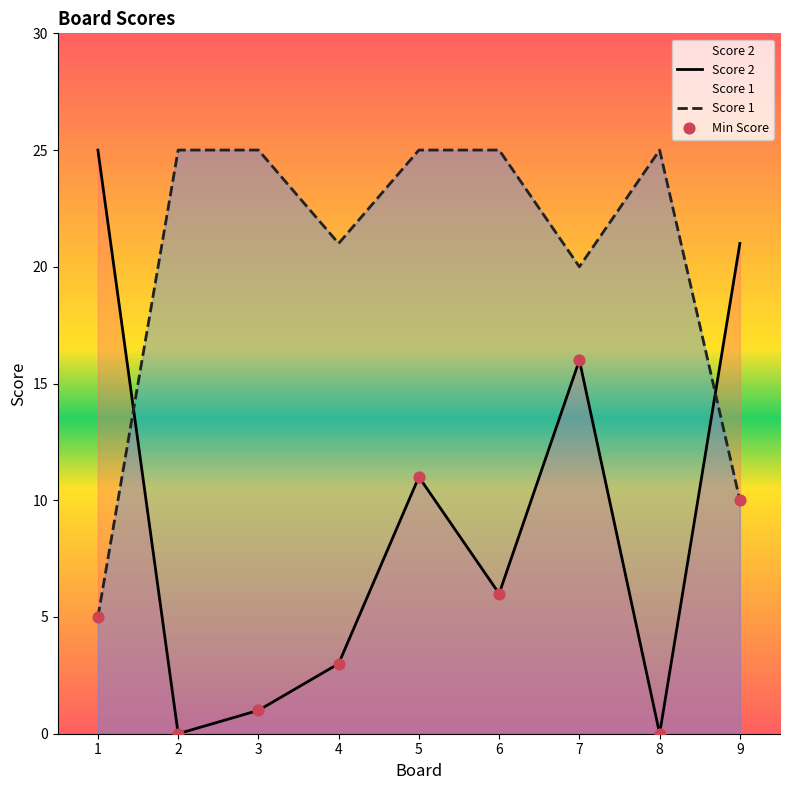

At how many categories does at least one series exceed 19?

9